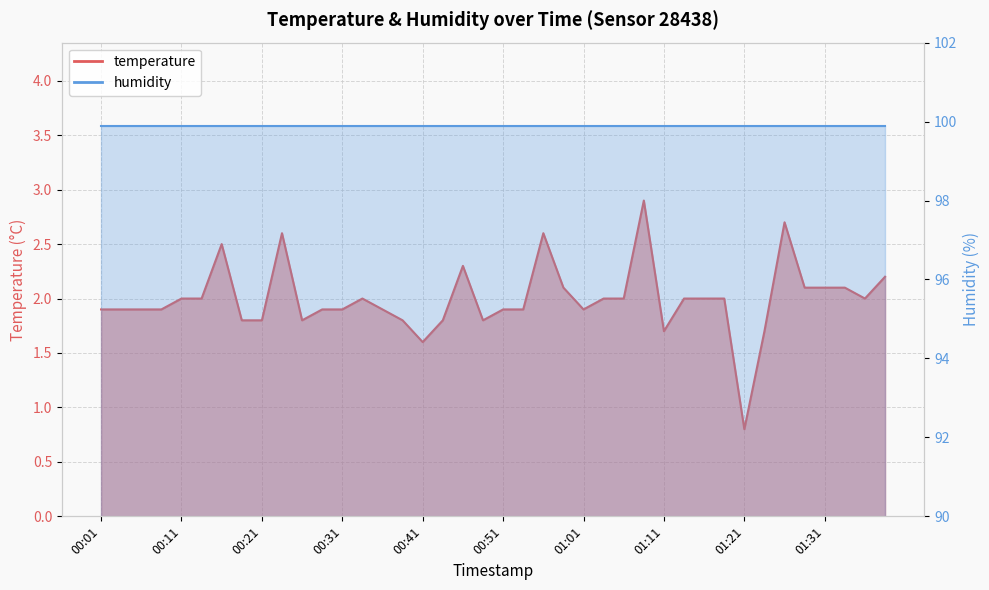

Count the number of categories in the chart.

40